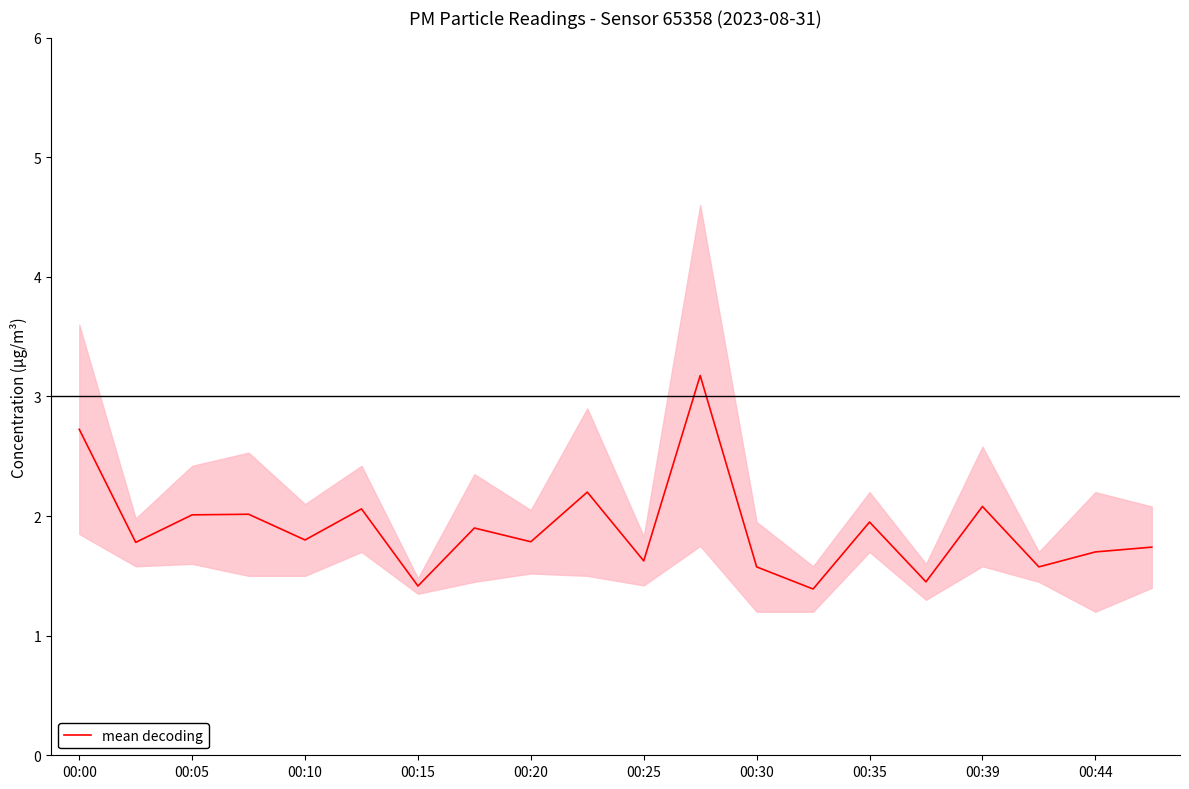

What is the minimum value for mean decoding?

1.4